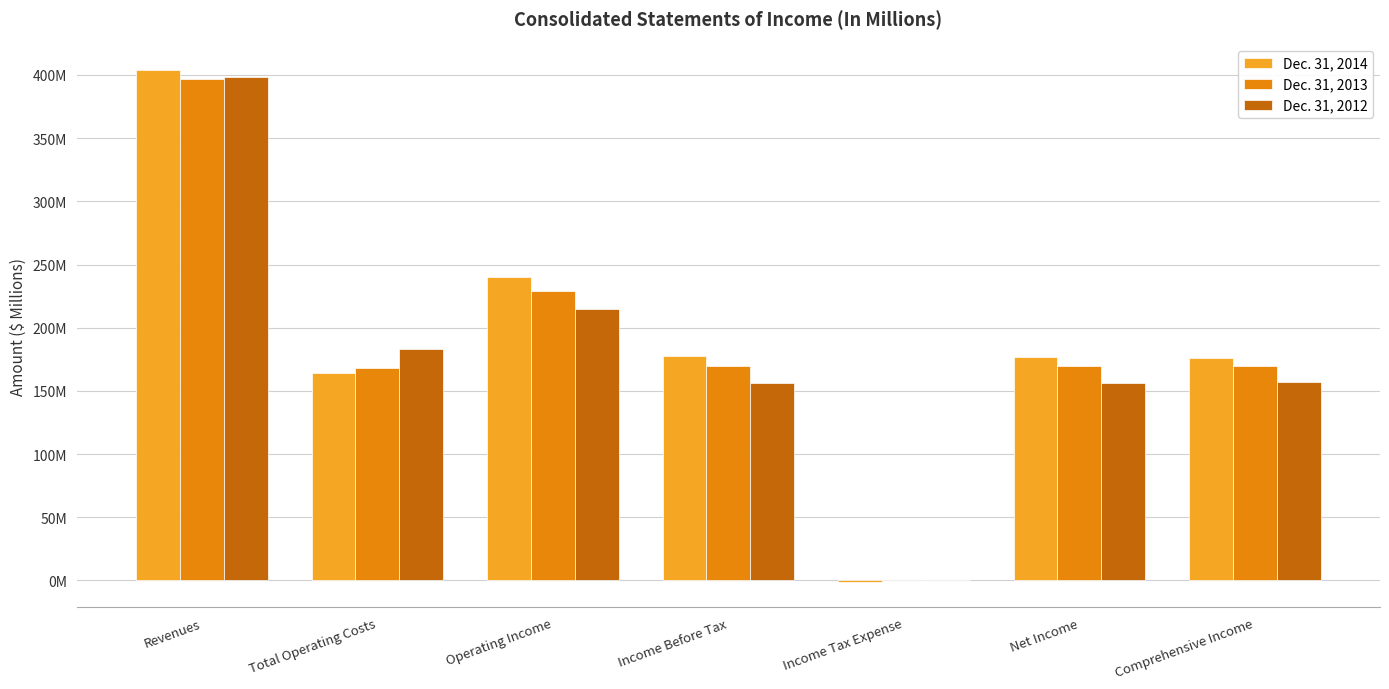

Reading left to right, extract all data points from this chart.

Dec. 31, 2014: 404	164	240	178	-1	177	176
Dec. 31, 2013: 397	168	229	170	0	170	170
Dec. 31, 2012: 398	183	215	156	0	156	157